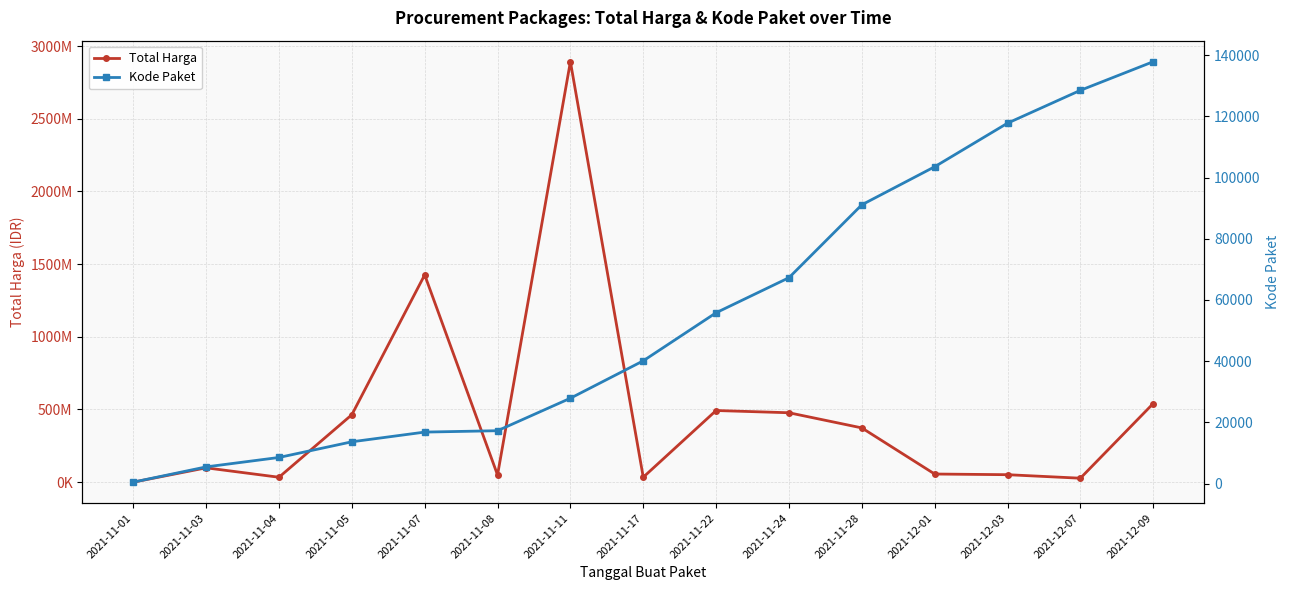

True or false: Total Harga and Kode Paket intersect in this chart.

False